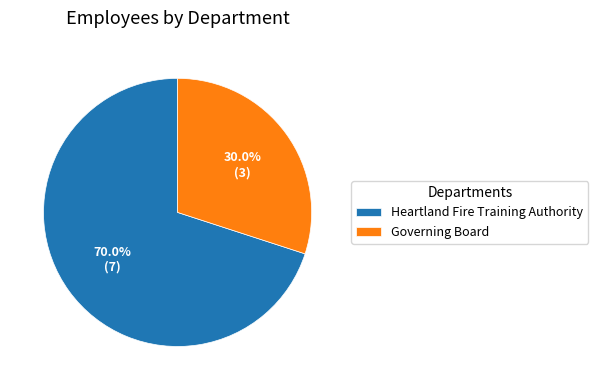

What percentage do Governing Board and Heartland Fire Training Authority together represent?

100.0%